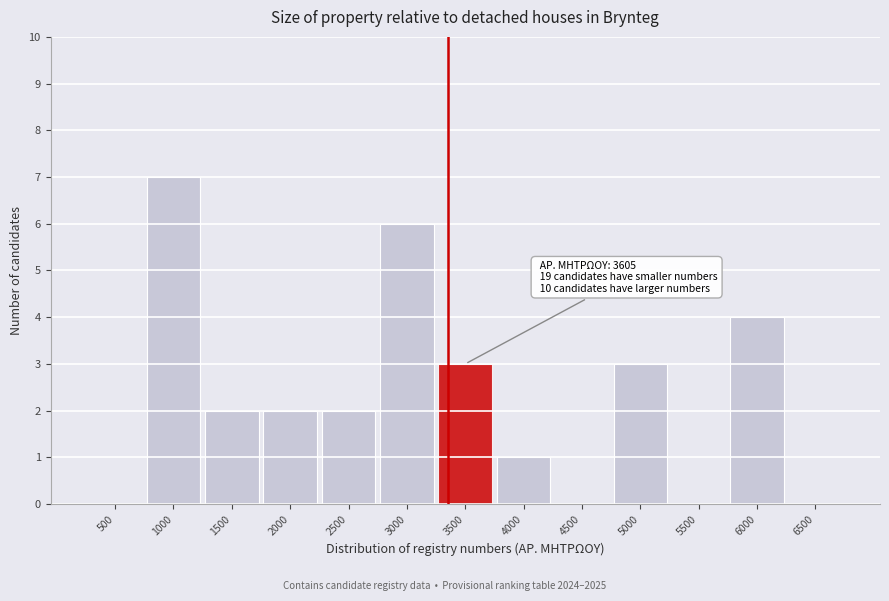

Reading left to right, transcribe all the data shown in this chart.

500=0	1000=7	1500=2	2000=2	2500=2	3000=6	3500=3	4000=1	4500=0	5000=3	5500=0	6000=4	6500=0